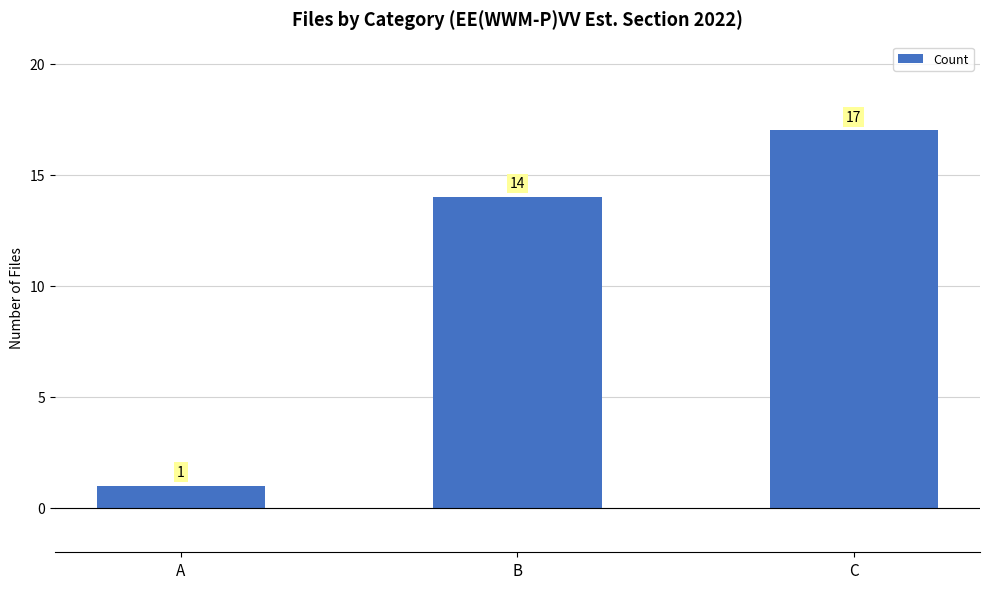

List the labels in order of value, smallest first.

A, B, C